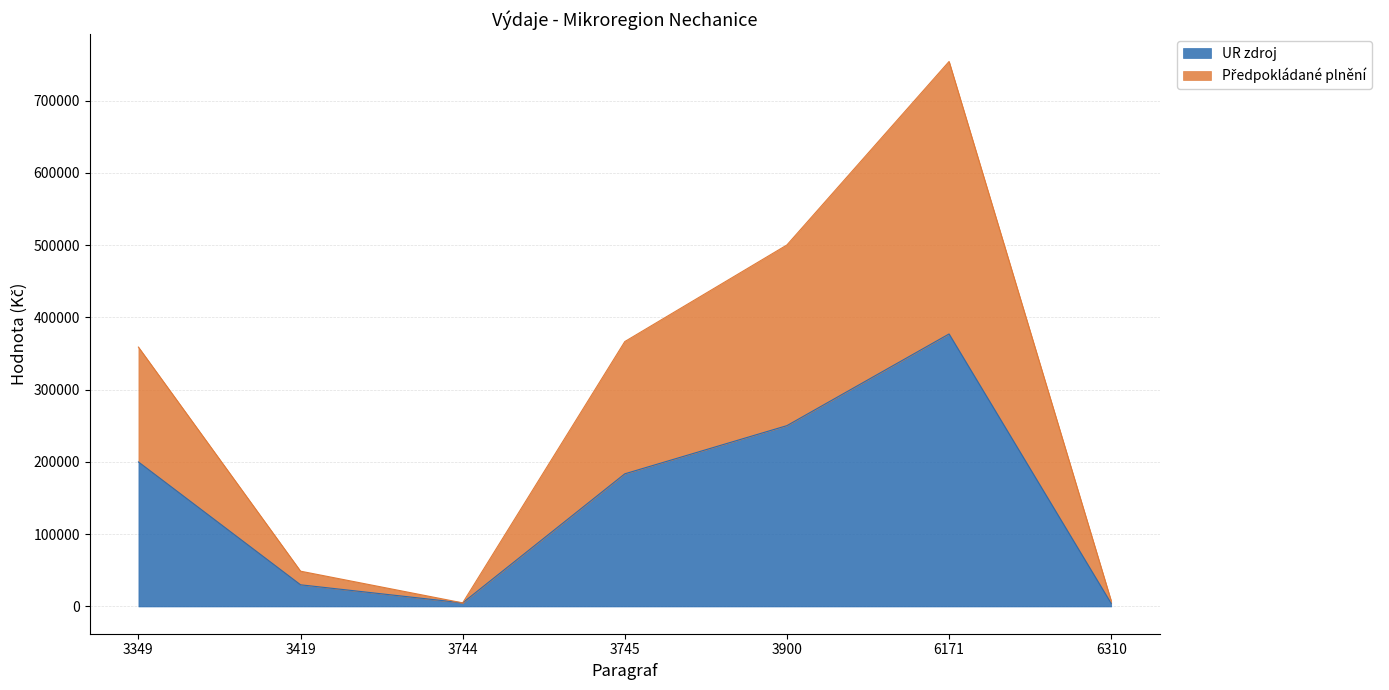

What is the highest value of the UR zdroj series?

377100.0